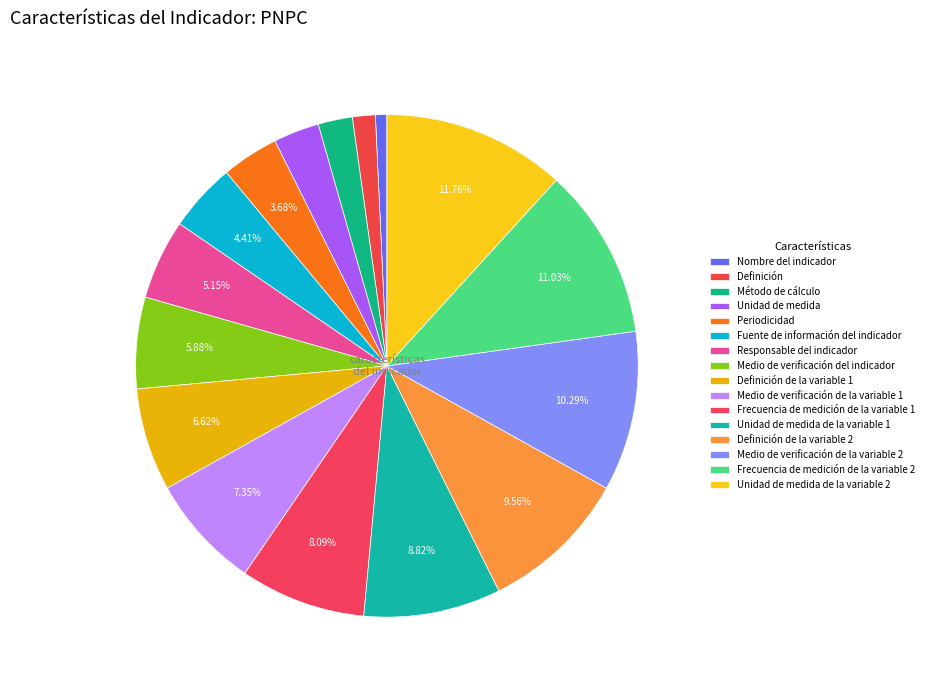

How many slices are in this pie chart?

16